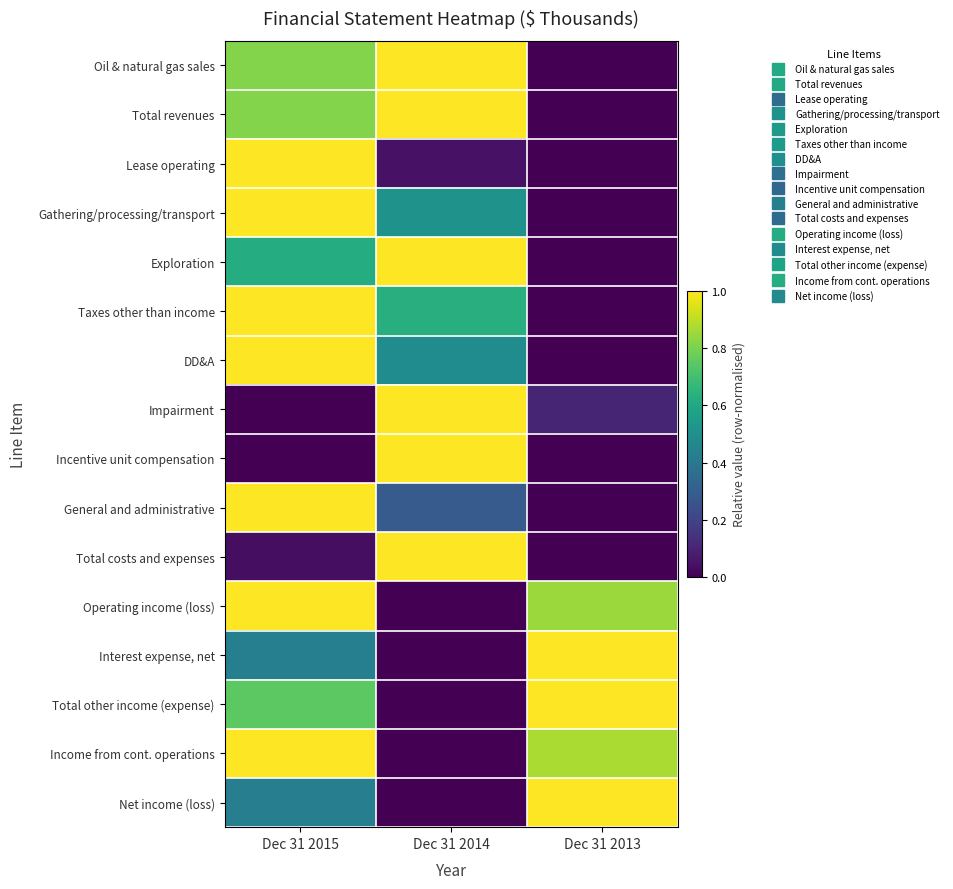

At how many categories does at least one series exceed 0?

3